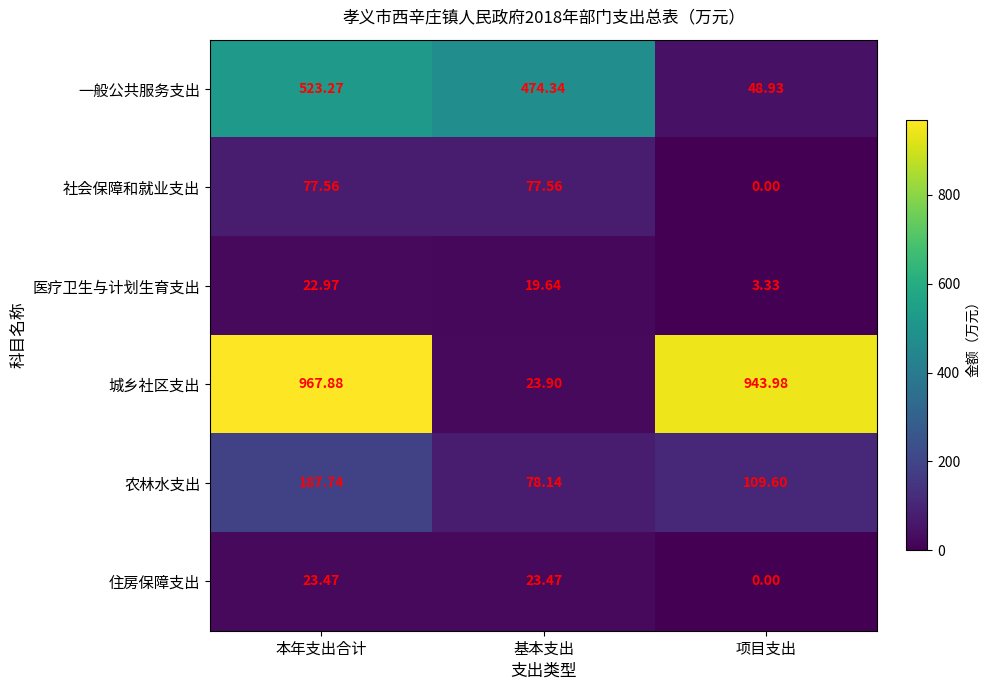

At which category is the sum across all series the highest?

本年支出合计